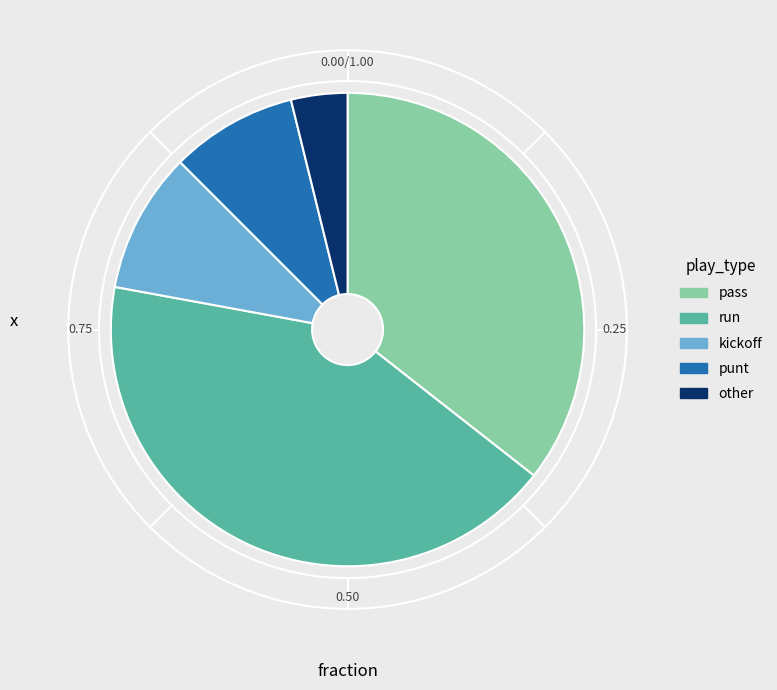

Rank the categories by value from lowest to highest.

other, punt, kickoff, pass, run